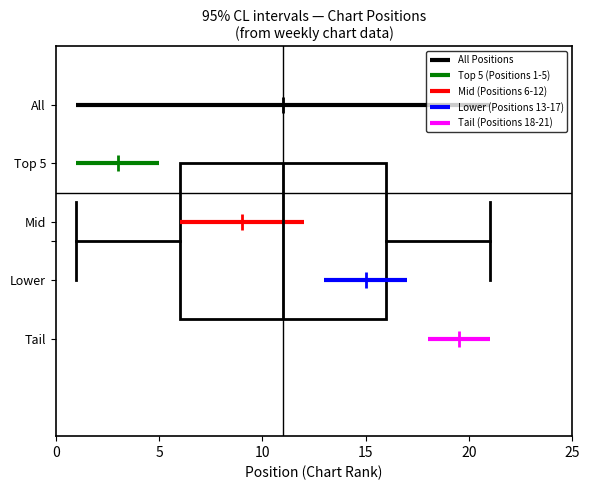

Transcribe this box plot: give where the median line is, the range the box spans, and where the two whiskers end, as read against the x-axis. The values are not printed on the chart, so give them approximately, as read against the axis.

median 11, box 6 to 16, whiskers 1 to 21